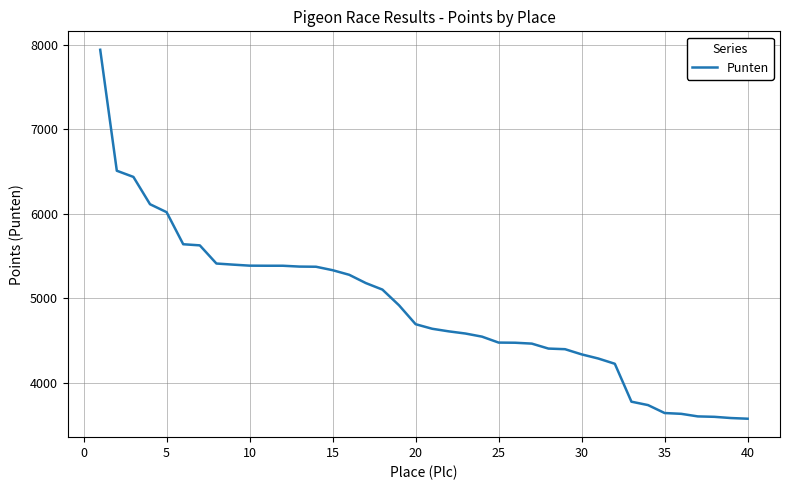

What is the smallest value displayed?

3578.9